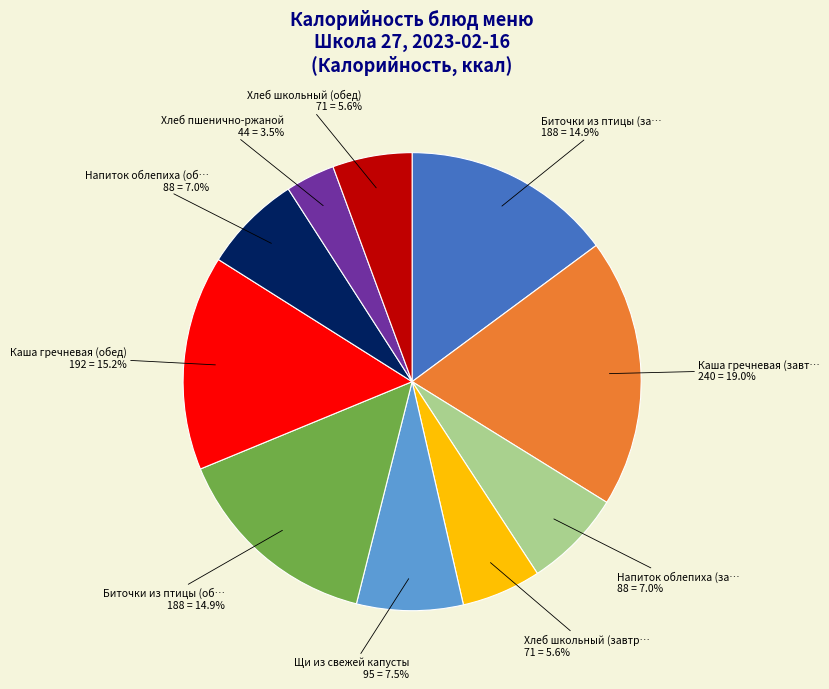

How many slices are in this pie chart?

10